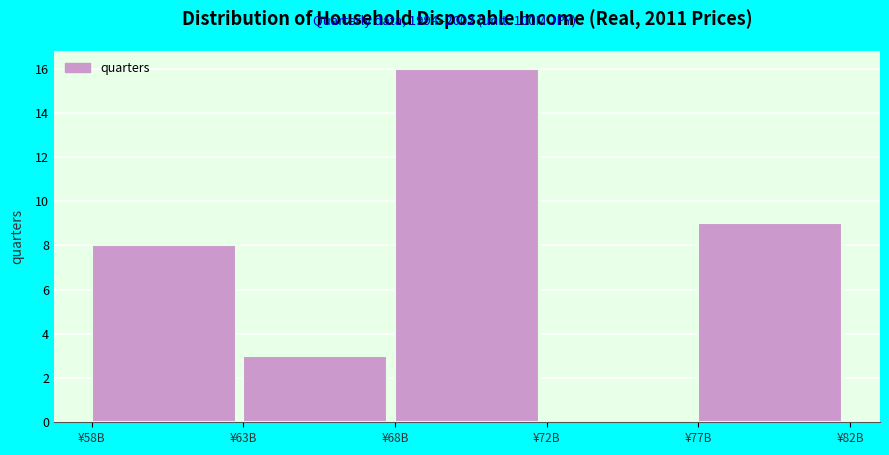

Reading right to left, transcribe all the data shown in this chart.

¥77B=9	¥72B=0	¥68B=16	¥63B=3	¥58B=8